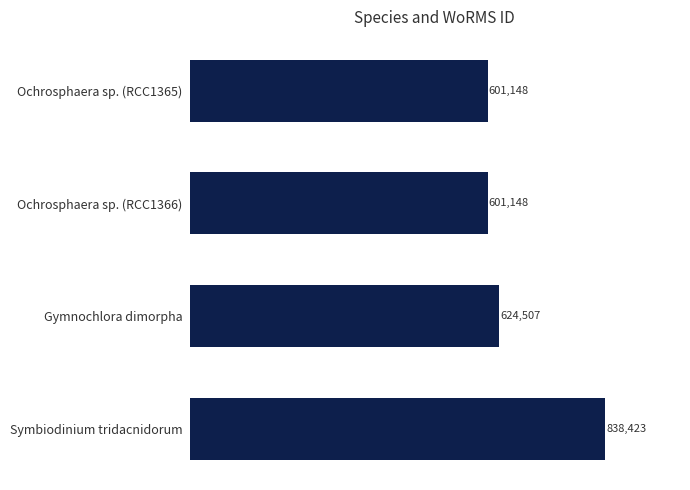

What is the ratio of the value at Symbiodinium tridacnidorum to the value at Gymnochlora dimorpha?

1.3